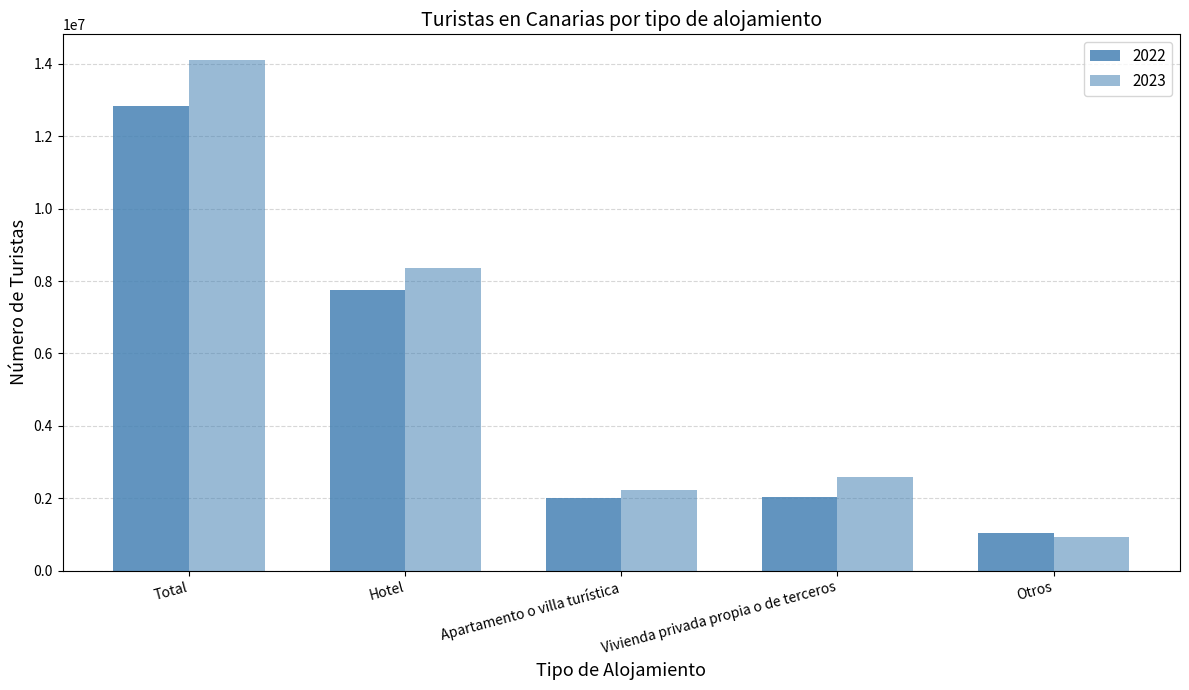

What is the total value across all series at Vivienda privada propia o de terceros?

4631913